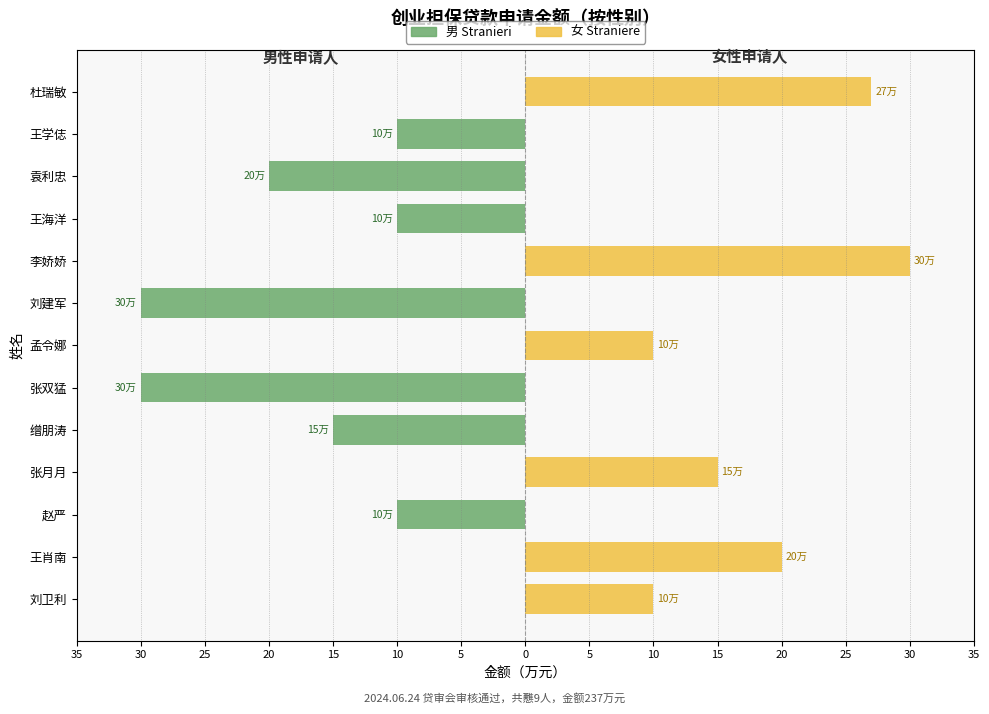

Are the bars horizontal?

Yes